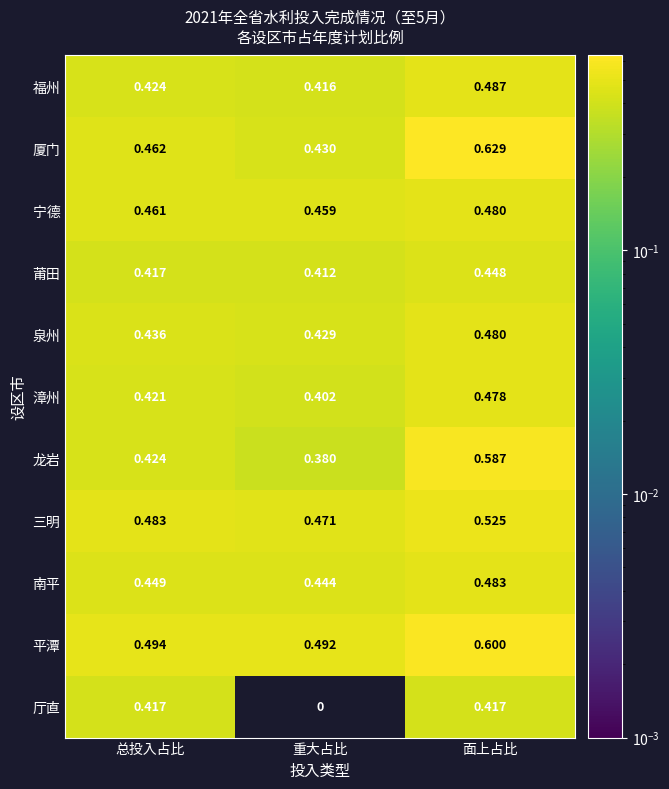

Rank the categories by 泉州 value from lowest to highest.

重大占比, 总投入占比, 面上占比